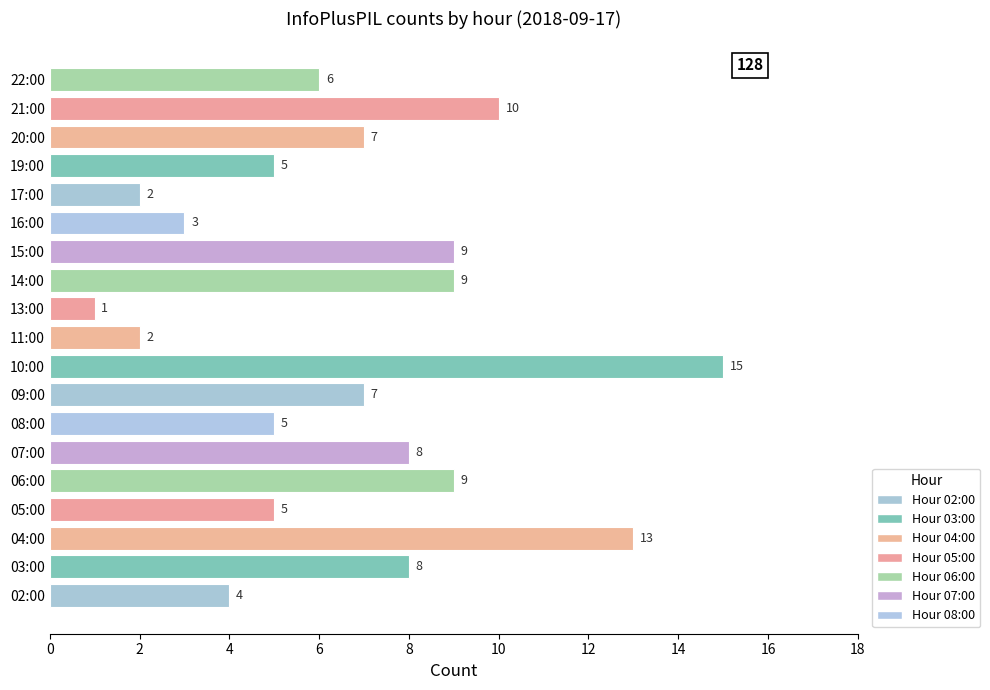

Read the value at 14:00.

9